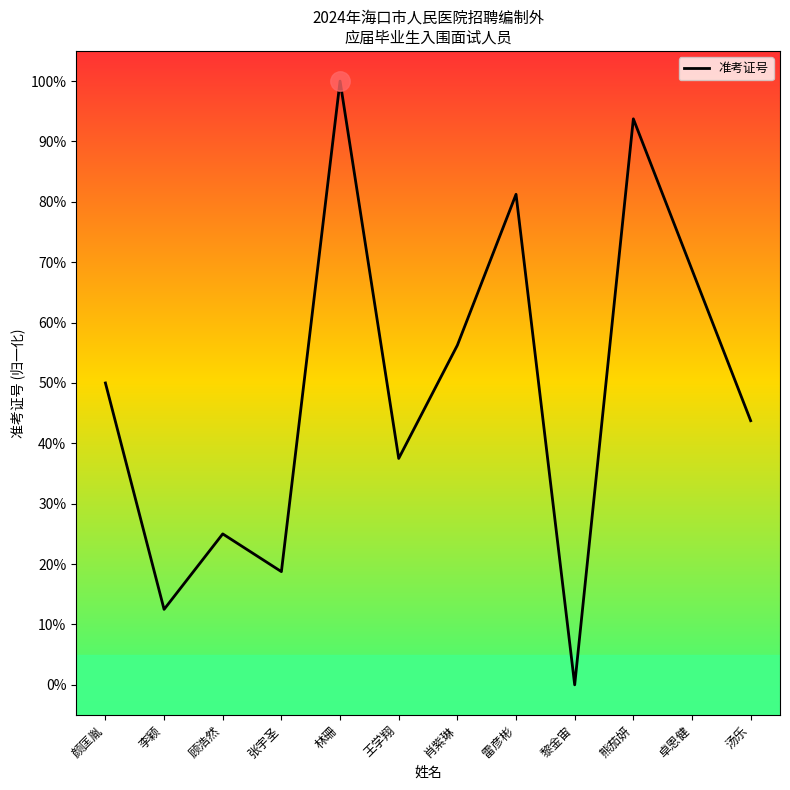

Does the chart display data point markers on the line(s)?

No